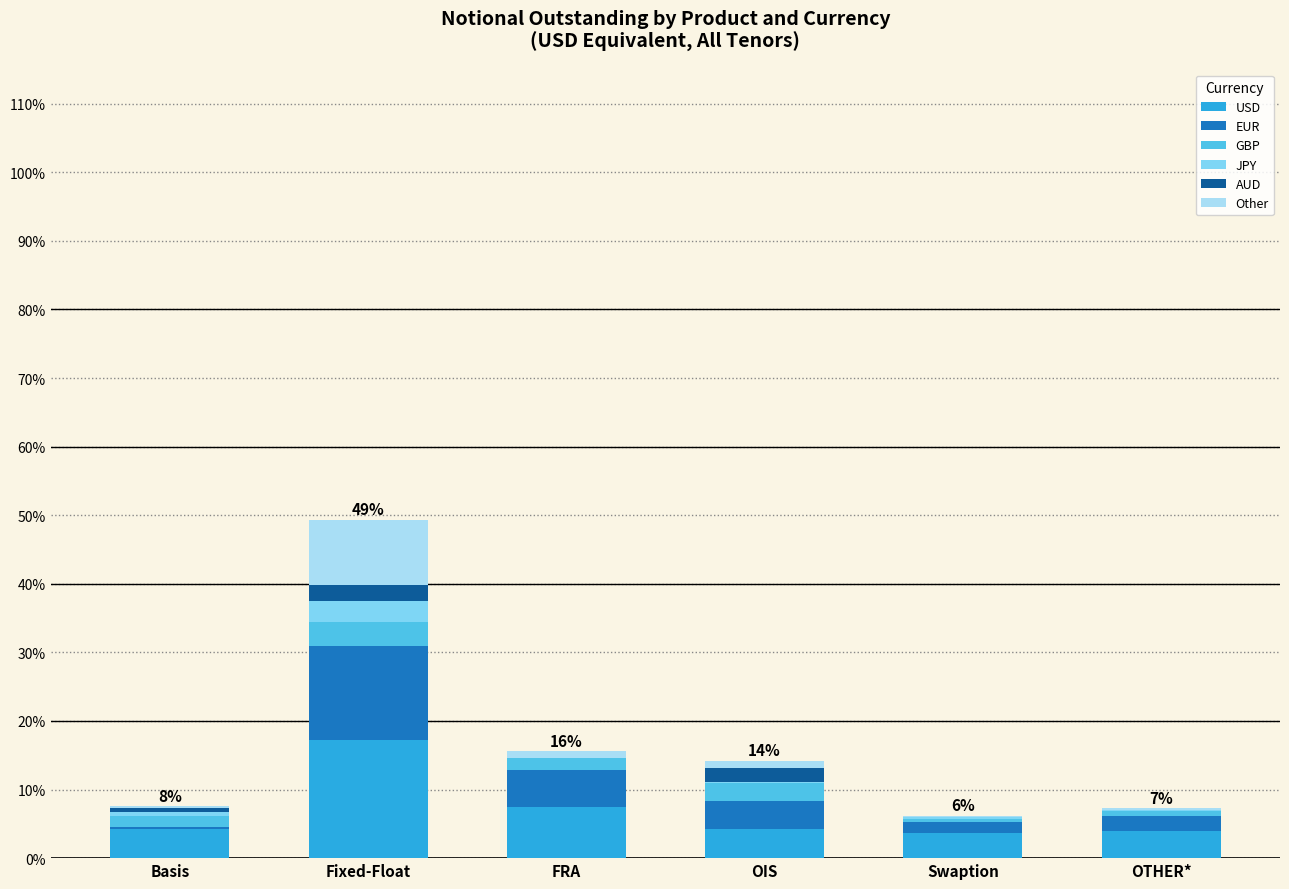

Are the bars horizontal?

No